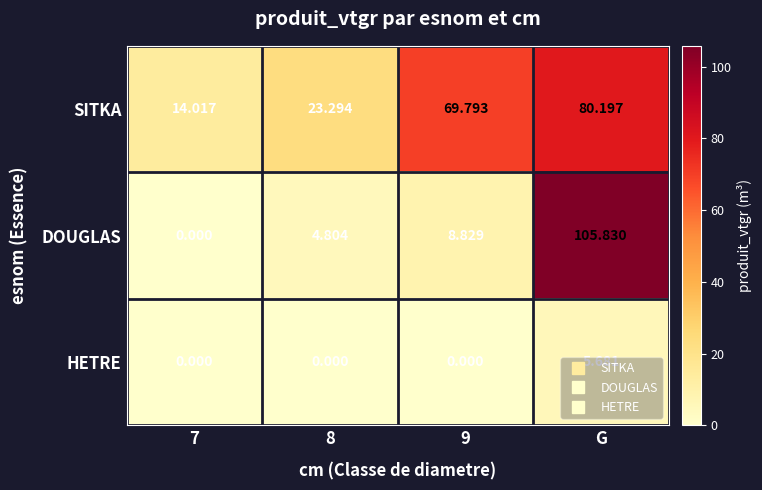

Rank the series by their average value, from highest to lowest.

SITKA, DOUGLAS, HETRE